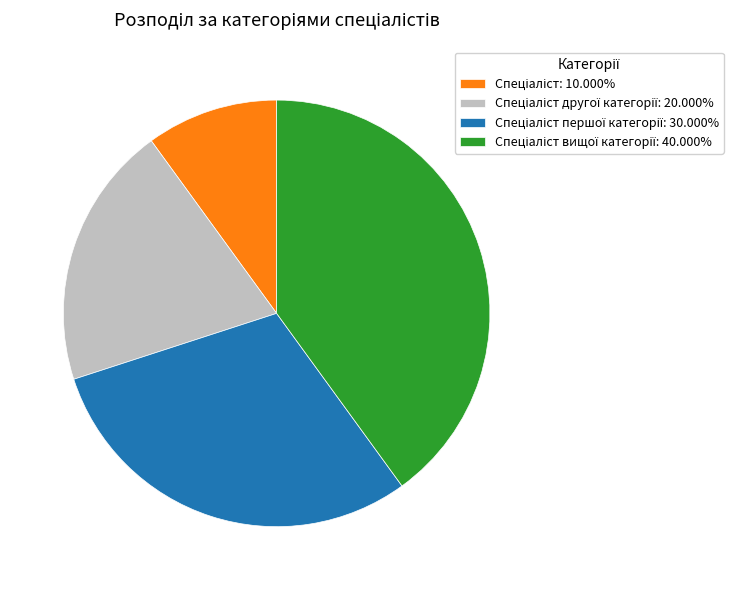

Does any single category account for the majority?

No